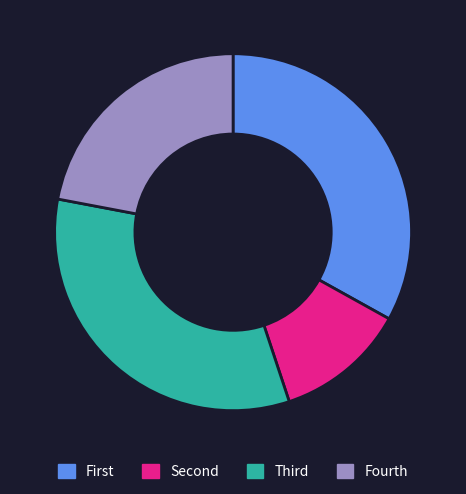

Is there a majority slice in this chart?

No